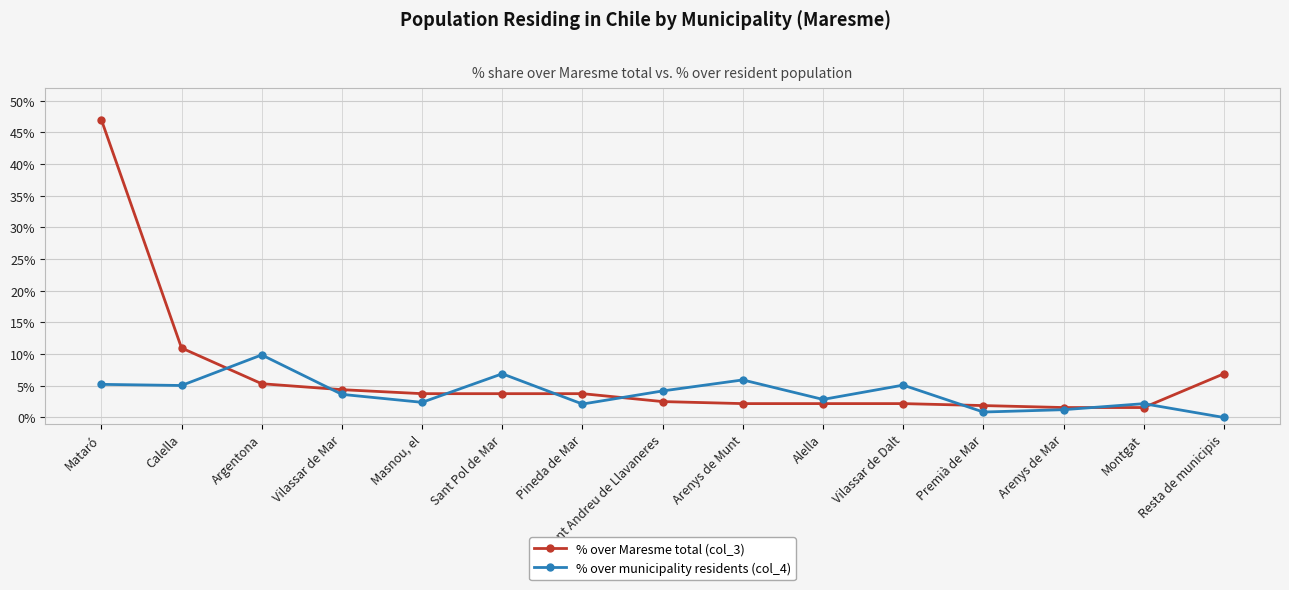

True or false: % over municipality residents (col_4) has more than 2 points higher than both neighbors.

True